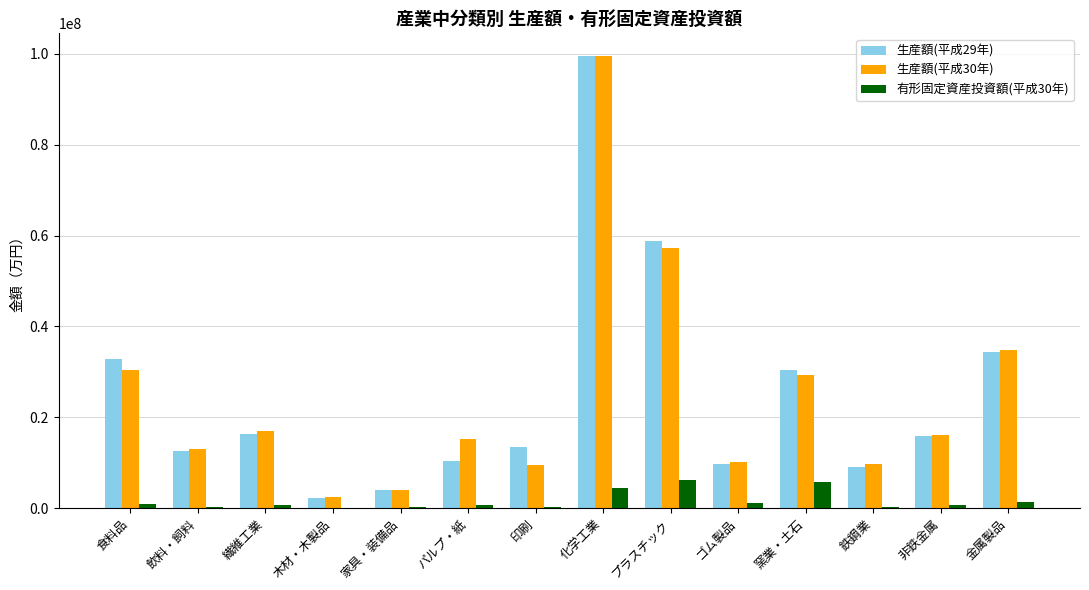

Is it true that 生産額(平成29年) equals 10446201 at パルプ・紙?

True